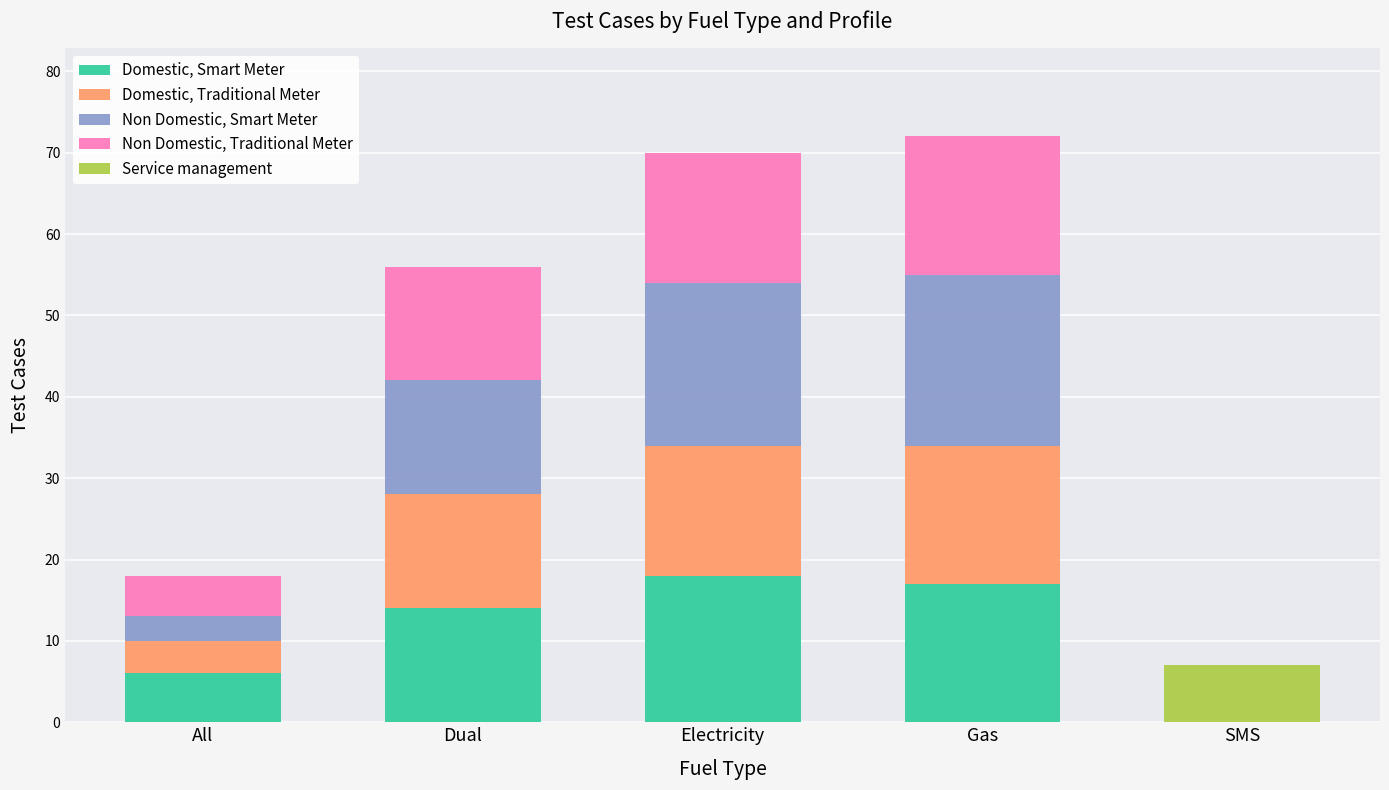

Are the bars horizontal?

No